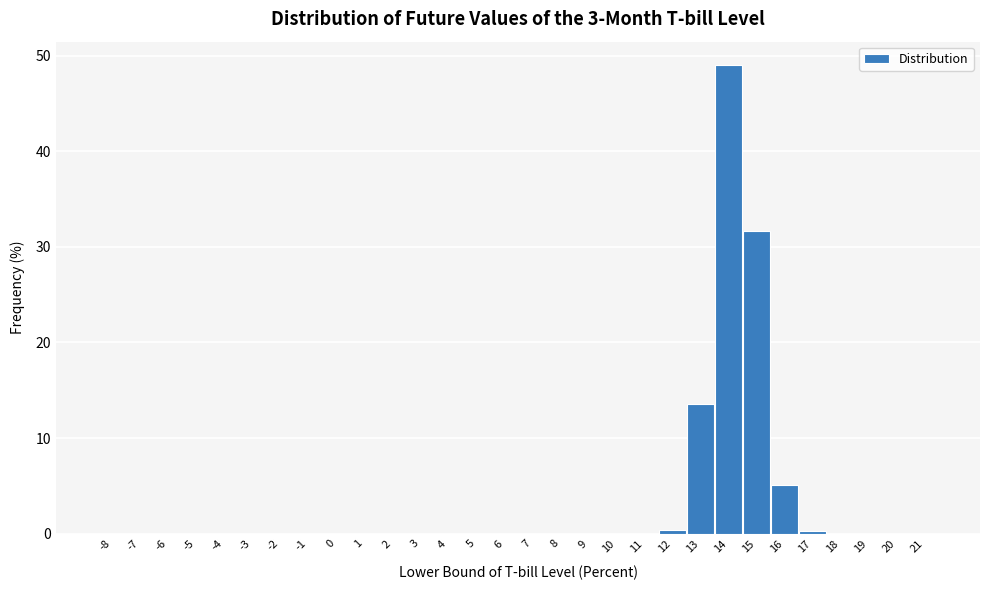

Where is the data nearest to the value 24?

15